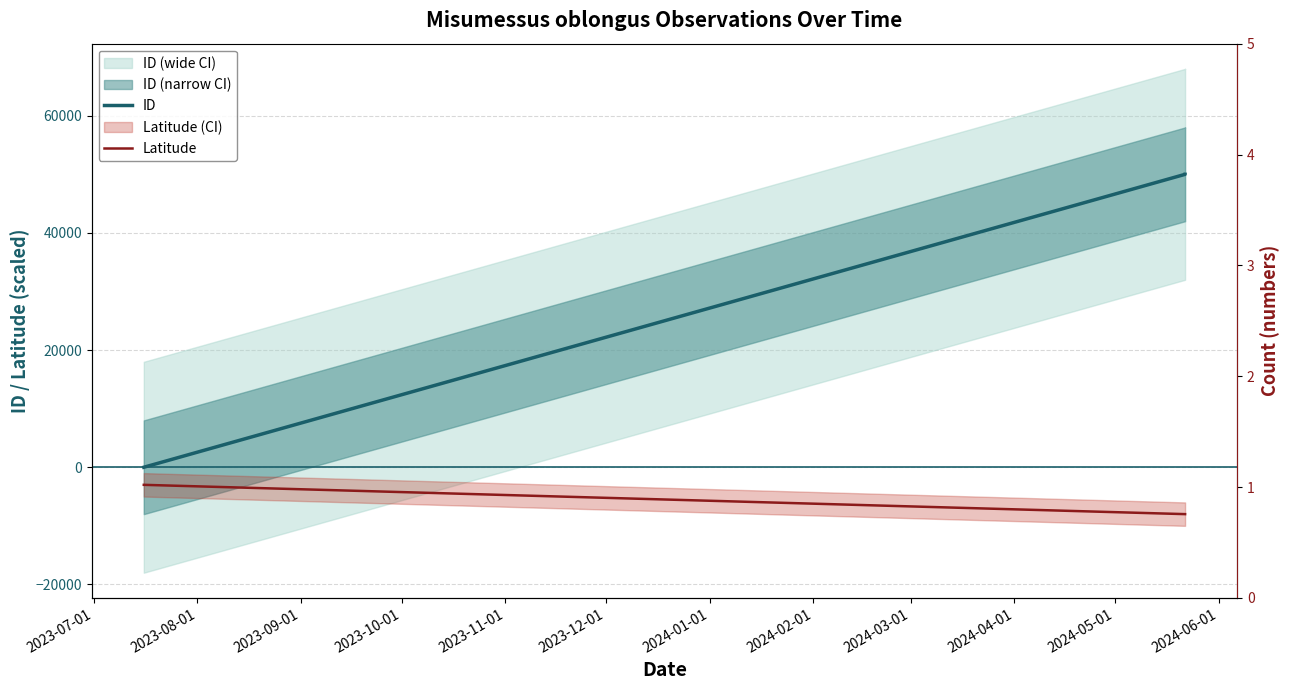

What is the label of the 1st point from the left?

2023-07-01